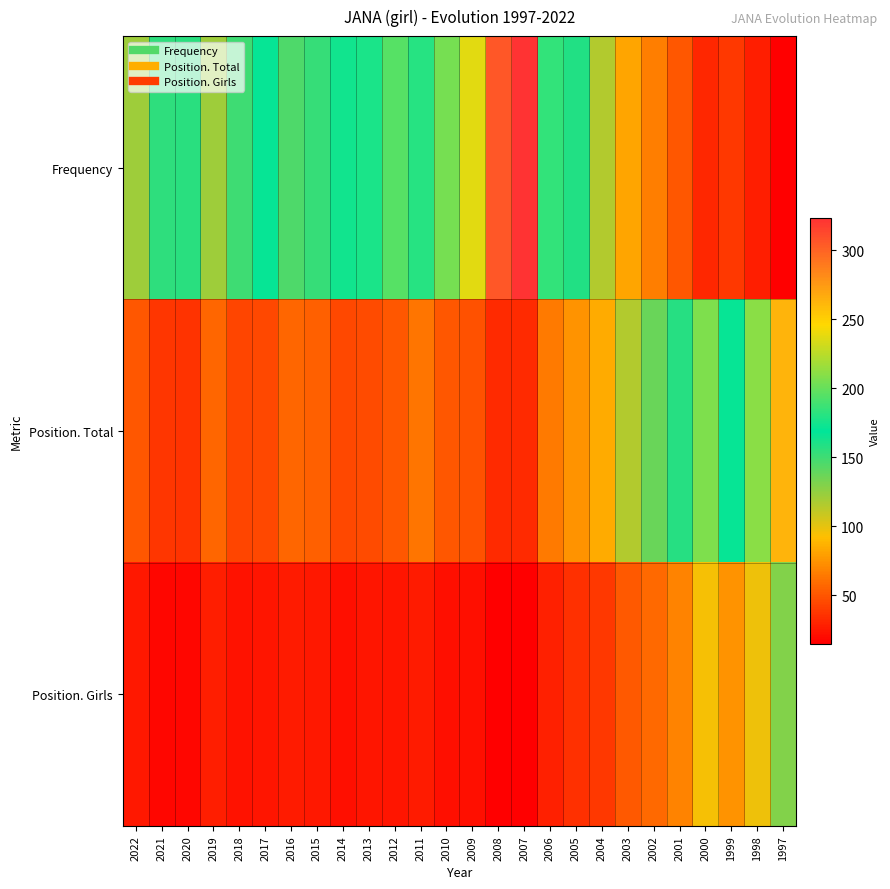

Rank the series by their average value, from highest to lowest.

Frequency, Position. Total, Position. Girls